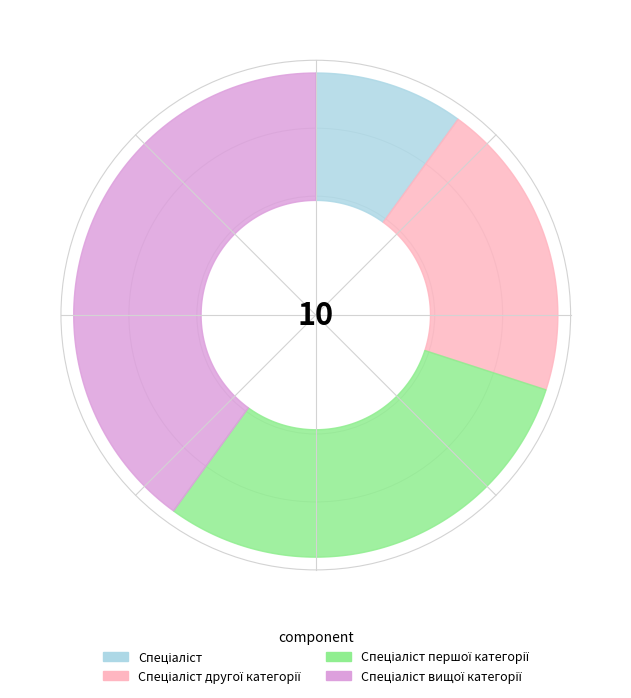

What is the smallest slice in the pie chart?

Спеціаліст